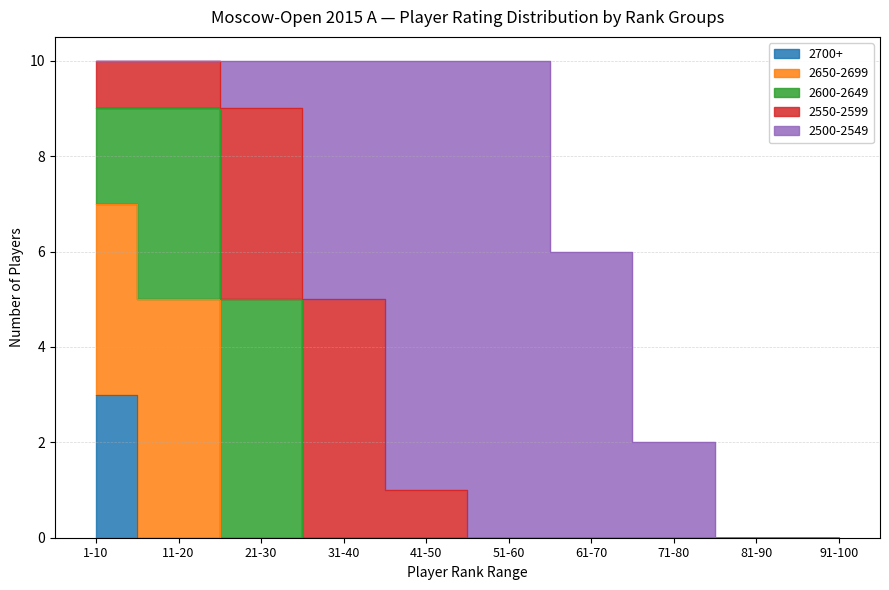

What position from the left is 21-30?

3